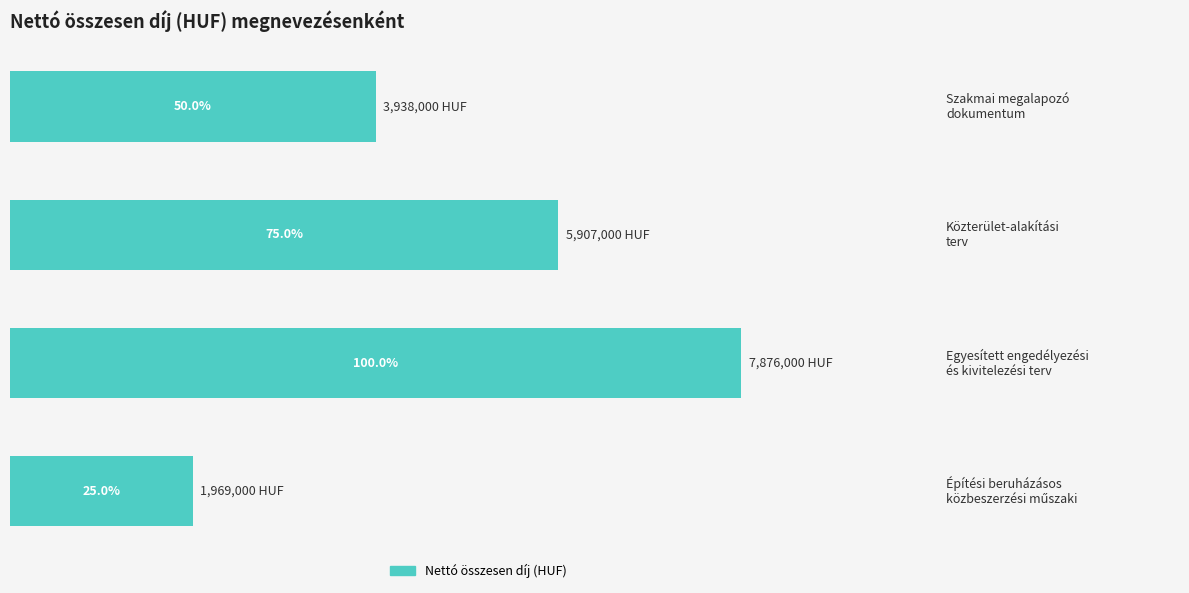

What is the maximum value shown in the chart?

7876000